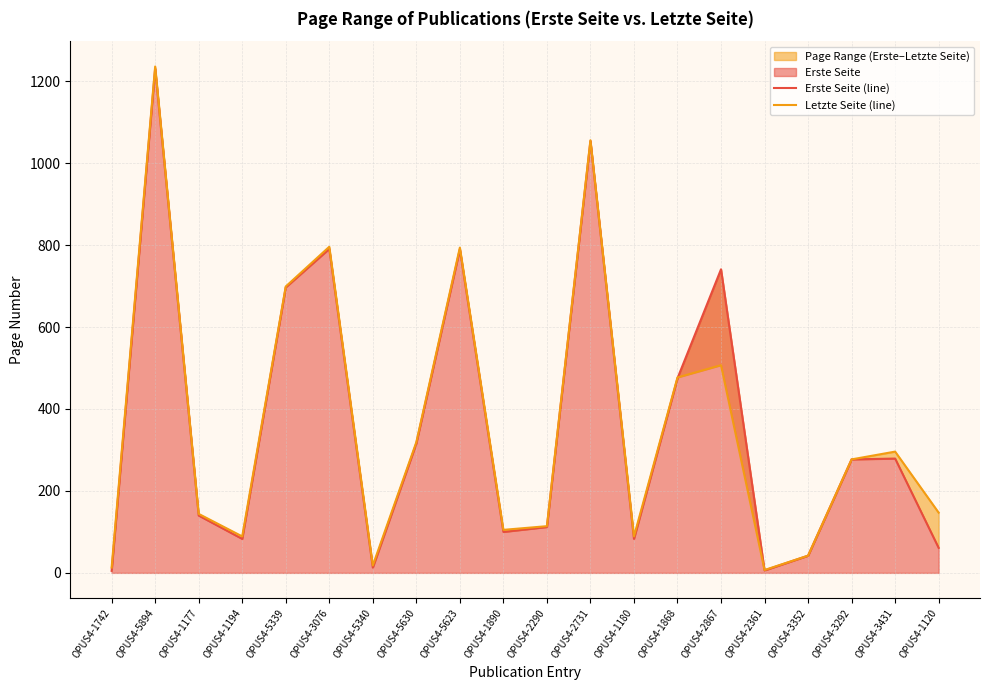

What is the approximate value of Erste Seite (line) at OPUS4-1868, to the nearest 10?

480